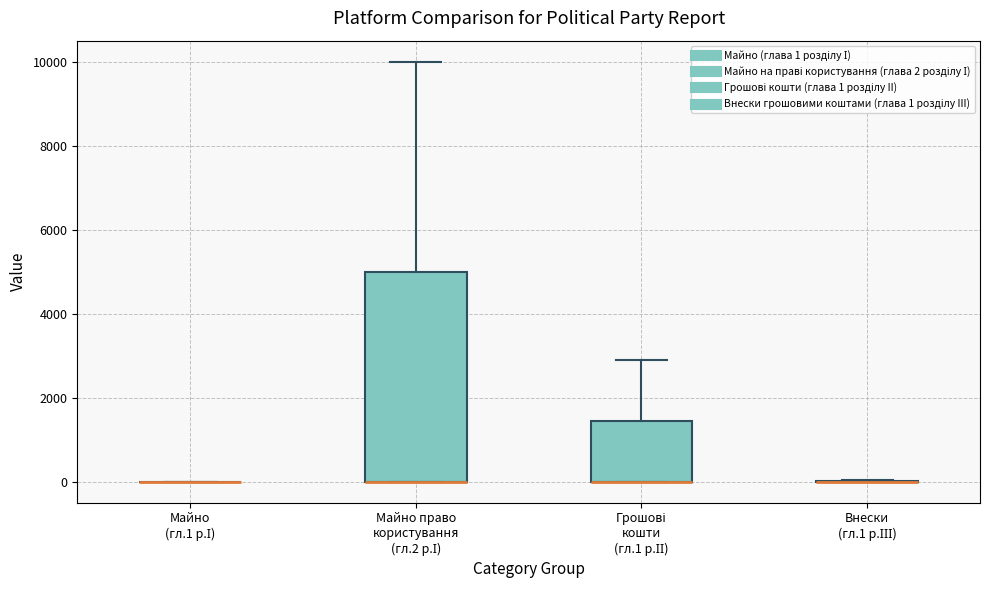

Reading left to right, read every box against the y-axis: the position of its median line, the range the box covers, and the ends of its whiskers. The values are not printed on the chart, so give them approximately, as read against the axis.

Майно (гл.1 р.І): box collapsed to a line at 0, whiskers 0 to 0
Майно право користування (гл.2 р.І): median 0 (drawn on the box's lower edge), box 0 to 5000, whiskers 0 to 10000
Грошові кошти (гл.1 р.ІІ): median 0 (drawn on the box's lower edge), box 0 to 1400, whiskers 0 to 2800
Внески (гл.1 р.ІІІ): box collapsed to a line at 0, whiskers 0 to 0